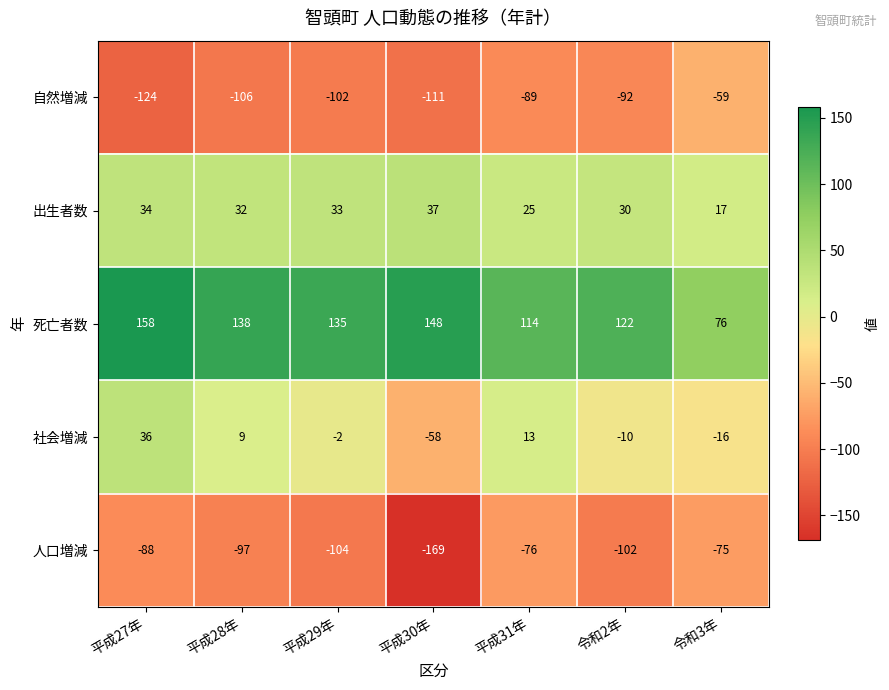

Between 平成30年 and 令和3年, which series saw the biggest shift?

人口増減